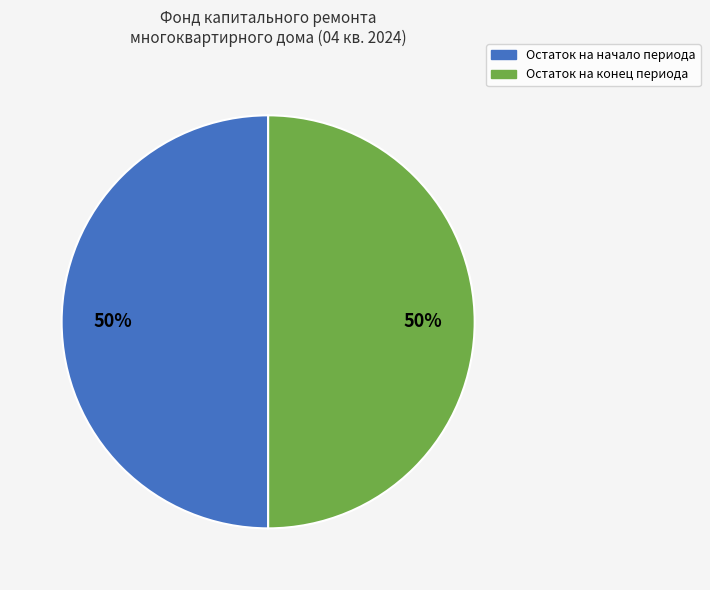

To the nearest percent, what is the combined percentage of Остаток на конец периода and Остаток на начало периода?

100%